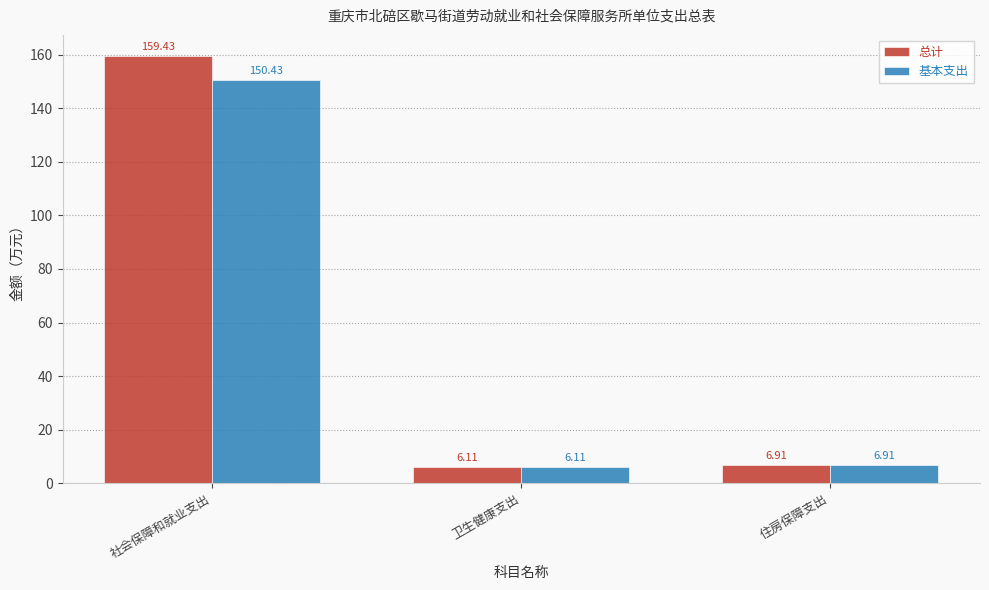

Does the chart contain any negative values?

No